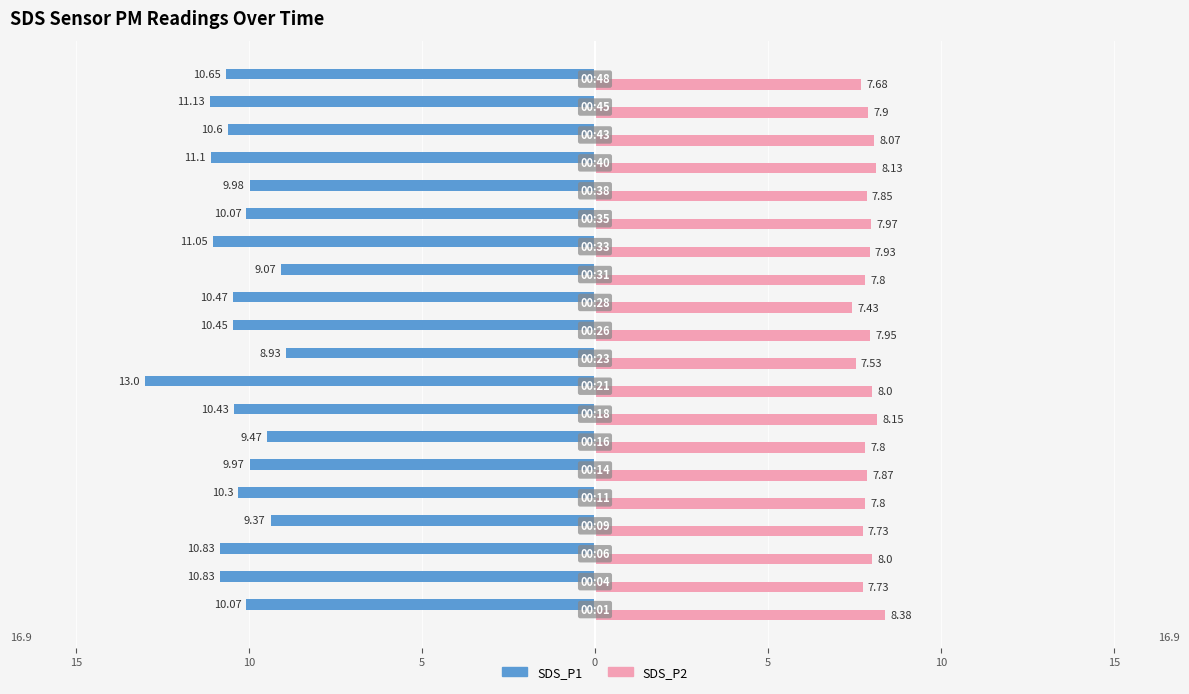

What is the difference between the maximum and minimum values in the SDS_P2 series?

1.0